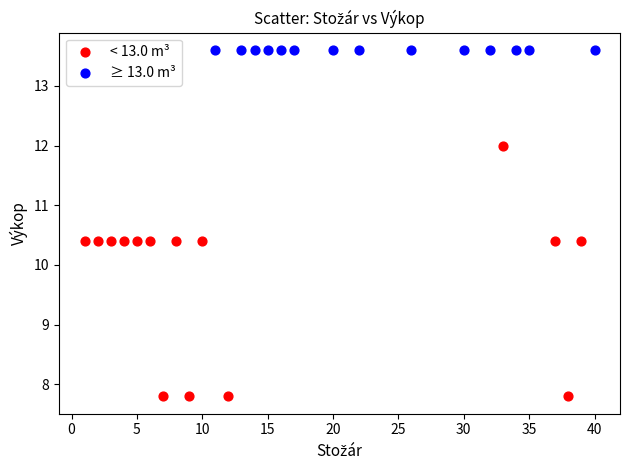

Which series reaches the minimum Y coordinate?

< 13.0 m³